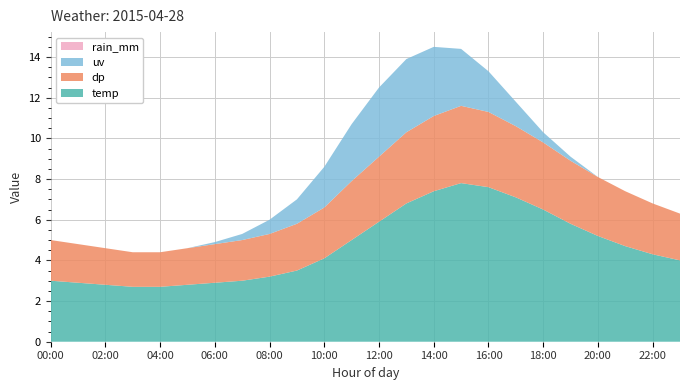

Reading left to right, what are all the values shown in this chart?

temp: 3.0	2.9	2.8	2.7	2.7	2.8	2.9	3.0	3.2	3.5	4.1	5.0	5.9	6.8	7.4	7.8	7.6	7.1	6.5	5.8	5.2	4.7	4.3	4.0
dp: 2.0	1.9	1.8	1.7	1.7	1.8	1.9	2.0	2.1	2.3	2.5	2.9	3.2	3.5	3.7	3.8	3.7	3.5	3.3	3.1	2.9	2.7	2.5	2.3
uv: 0.0	0.0	0.0	0.0	0.0	0.0	0.1	0.3	0.7	1.2	2.0	2.8	3.4	3.6	3.4	2.8	2.0	1.2	0.5	0.2	0.0	0.0	0.0	0.0
rain_mm: 0.0	0.0	0.0	0.0	0.0	0.0	0.0	0.0	0.0	0.0	0.0	0.0	0.0	0.0	0.0	0.0	0.0	0.0	0.0	0.0	0.0	0.0	0.0	0.0